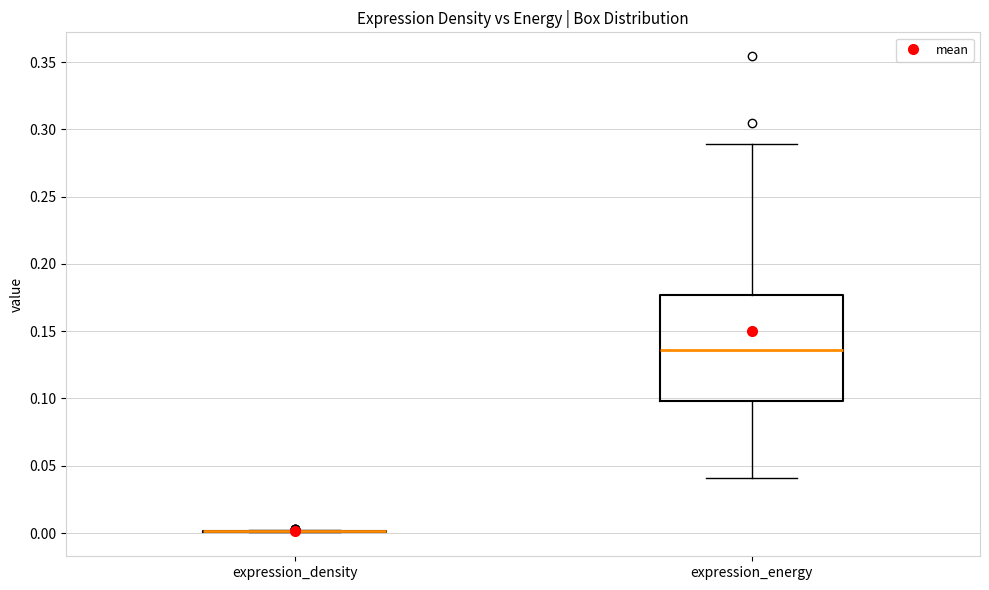

Comparing the boxes themselves (not the whiskers), which one is the tallest?

expression_energy